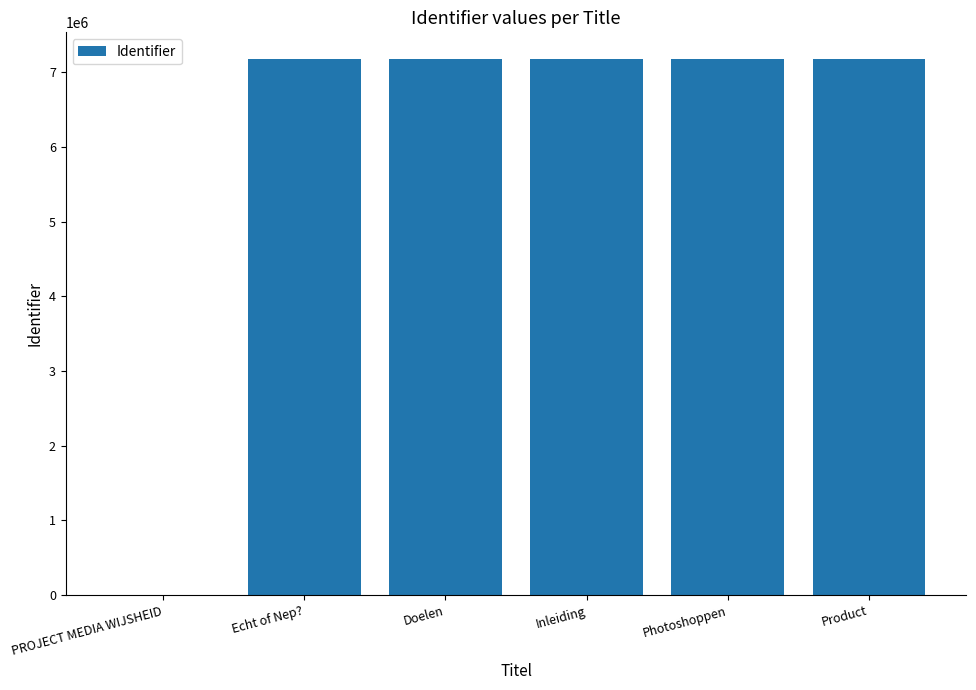

True or false: the data shows 7175215 at Echt of Nep?.

True